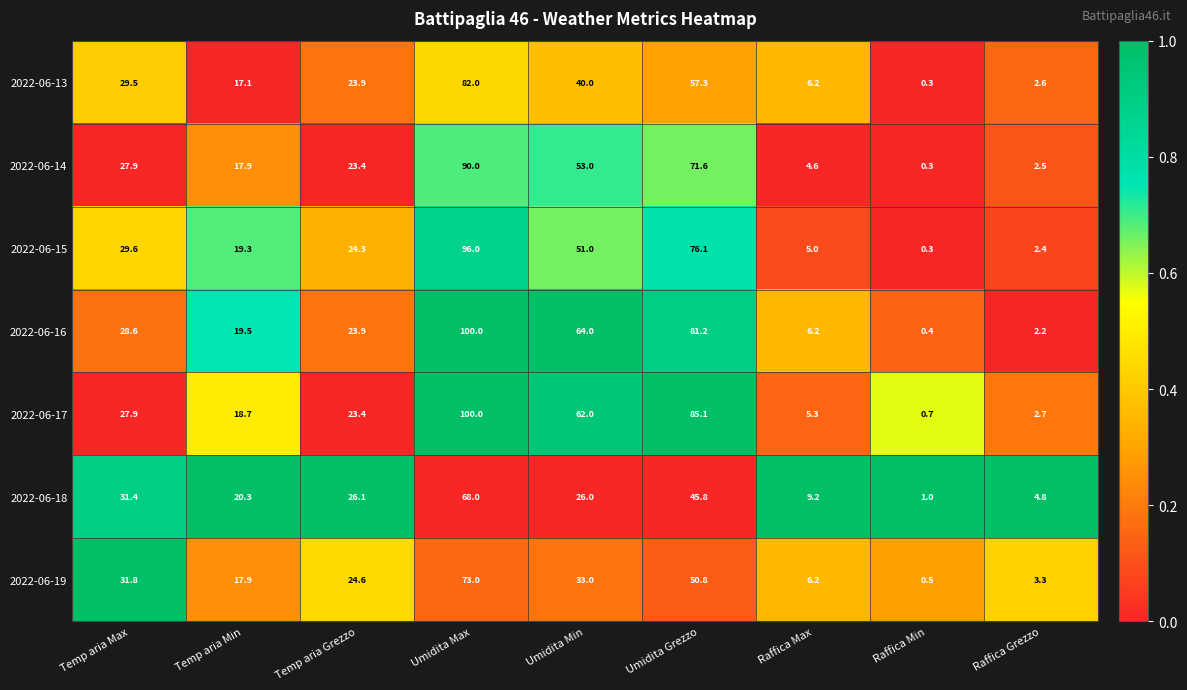

True or false: 2022-06-18 has a value of 68.0 at Umidita Max.

True